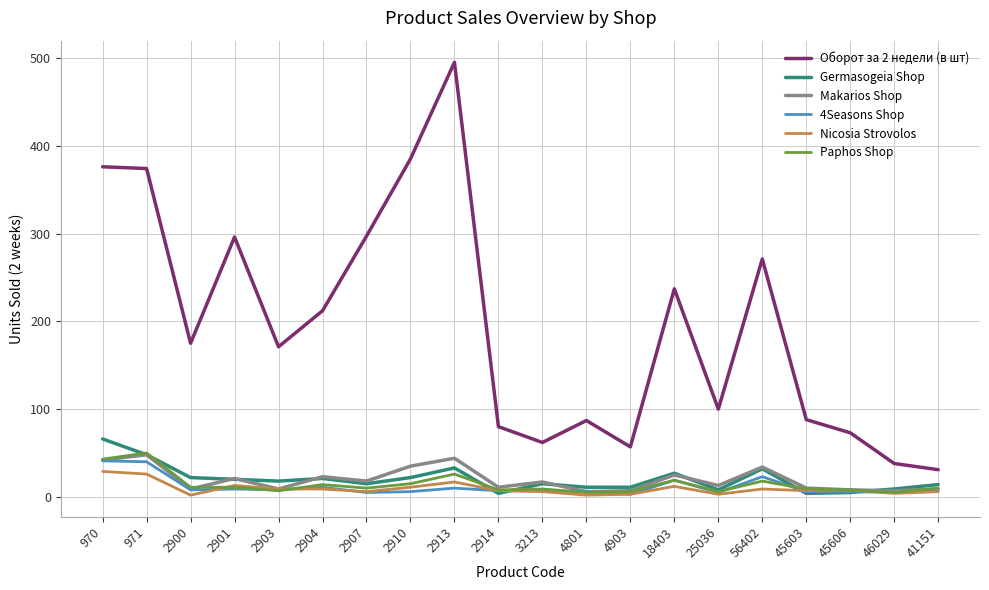

Is this an area chart (filled region under the line)?

No